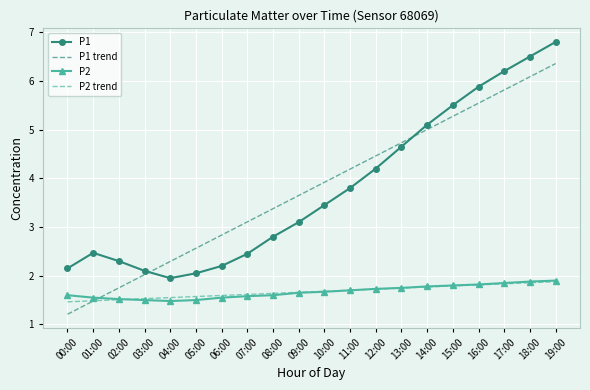

What value does the P2 series have at 00:00?

1.6